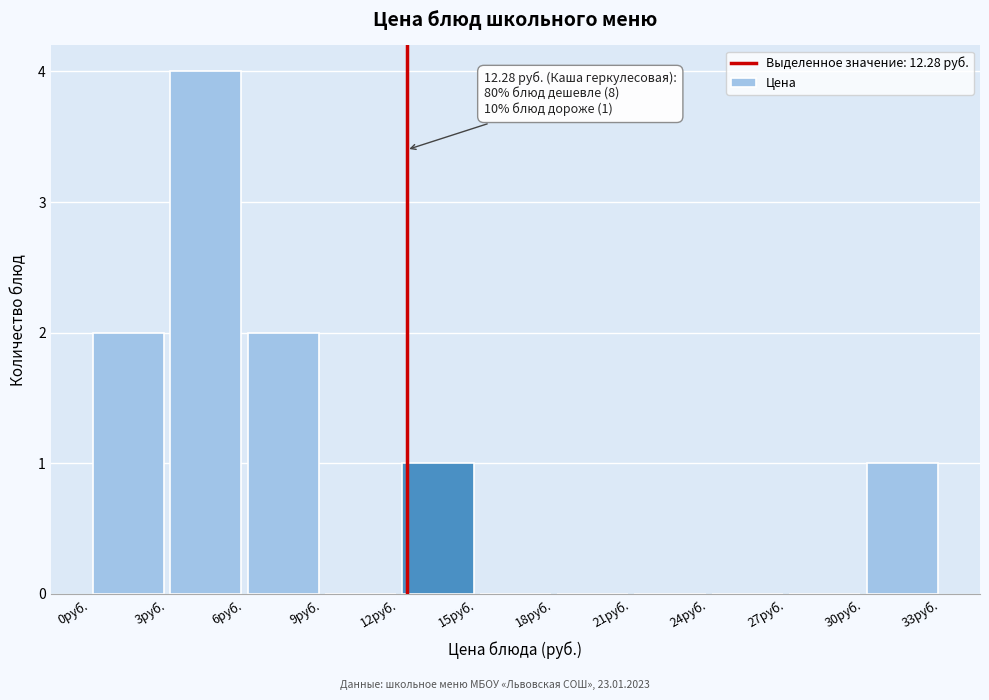

Over which range of the x-axis is the bar tallest?

3 to 6